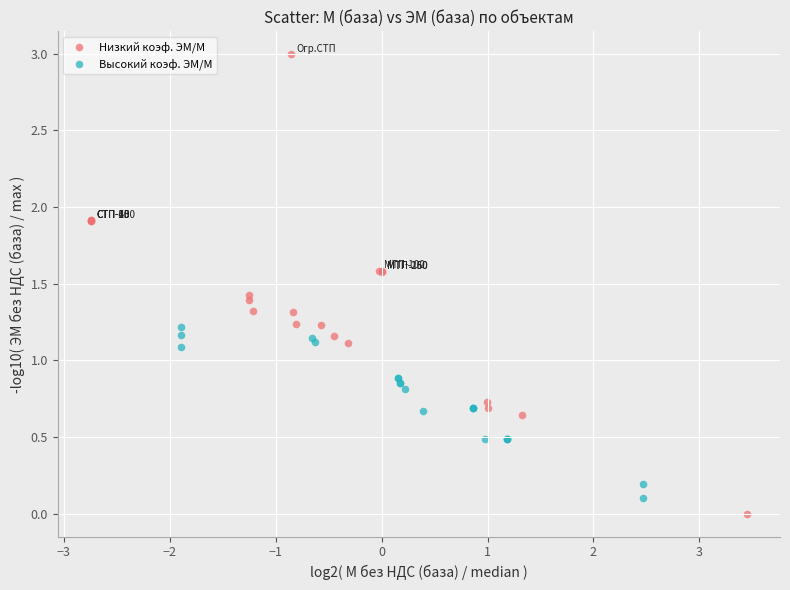

Which series reaches the minimum Y coordinate?

Низкий коэф. ЭМ/М